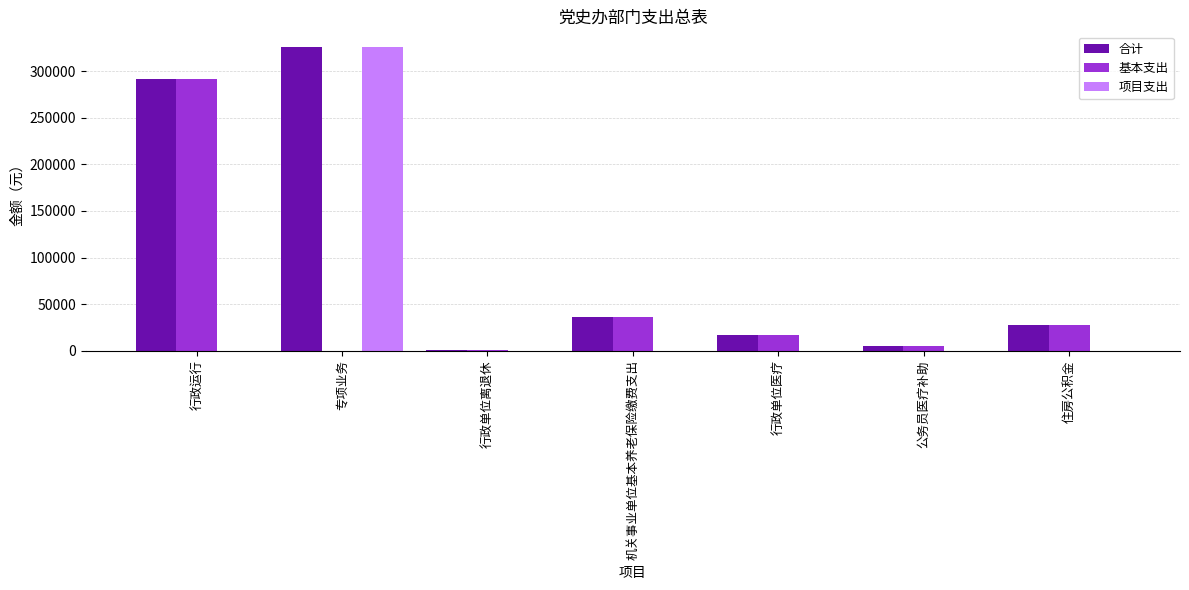

Where is 基本支出 nearest to the value 145691?

机关事业单位基本养老保险缴费支出